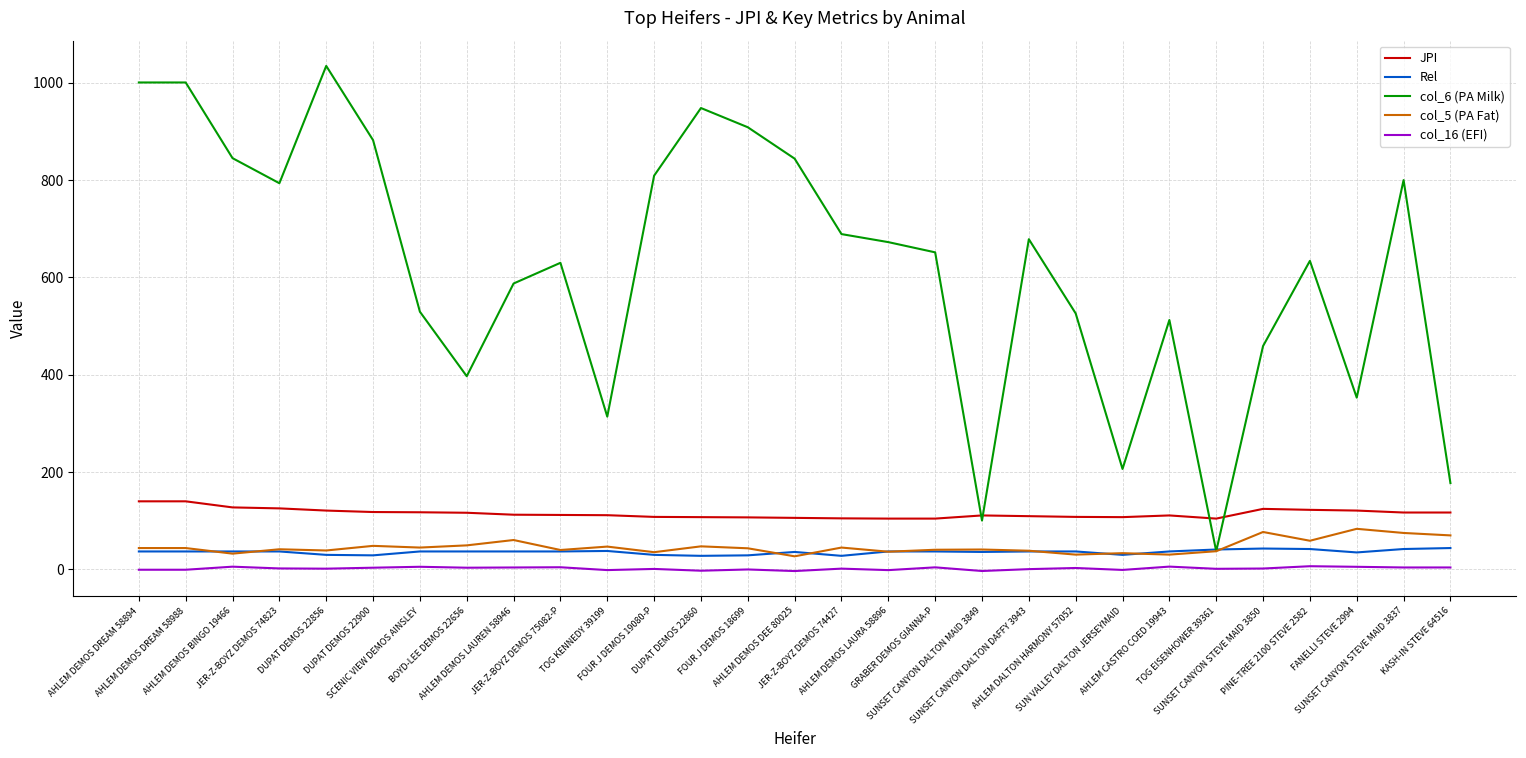

True or false: JPI has a value of 166.7 at DUPAT DEMOS 22860.

False